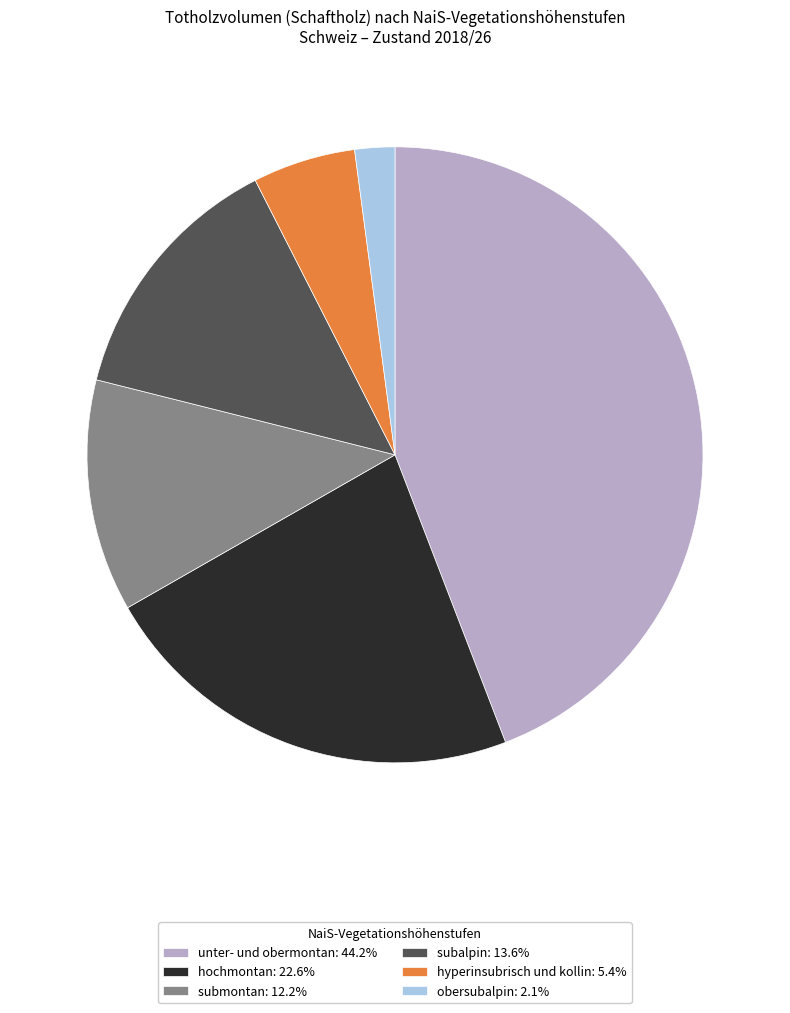

How many slices are in this pie chart?

6